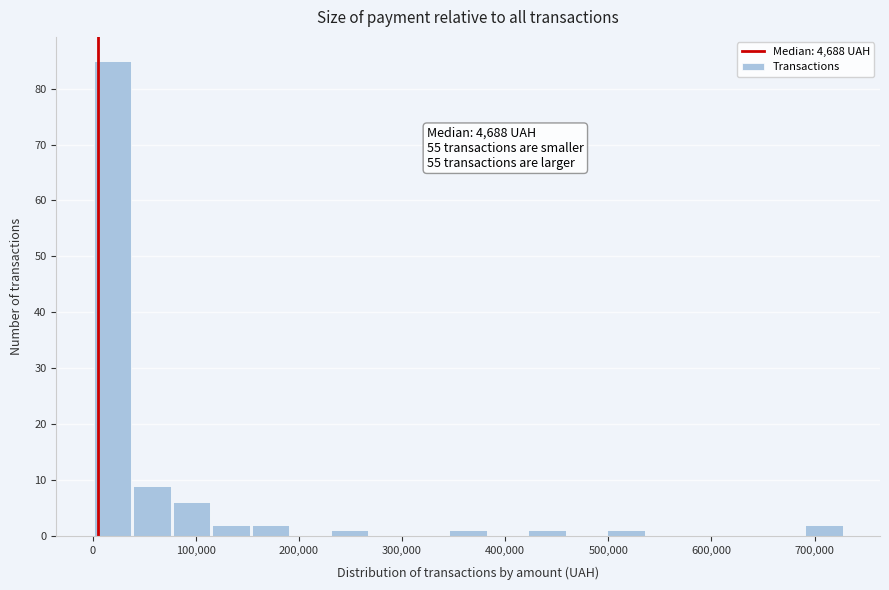

Around what value on the x-axis is the tallest bar? Give the approximate position of its centre, as read against the axis.

20000